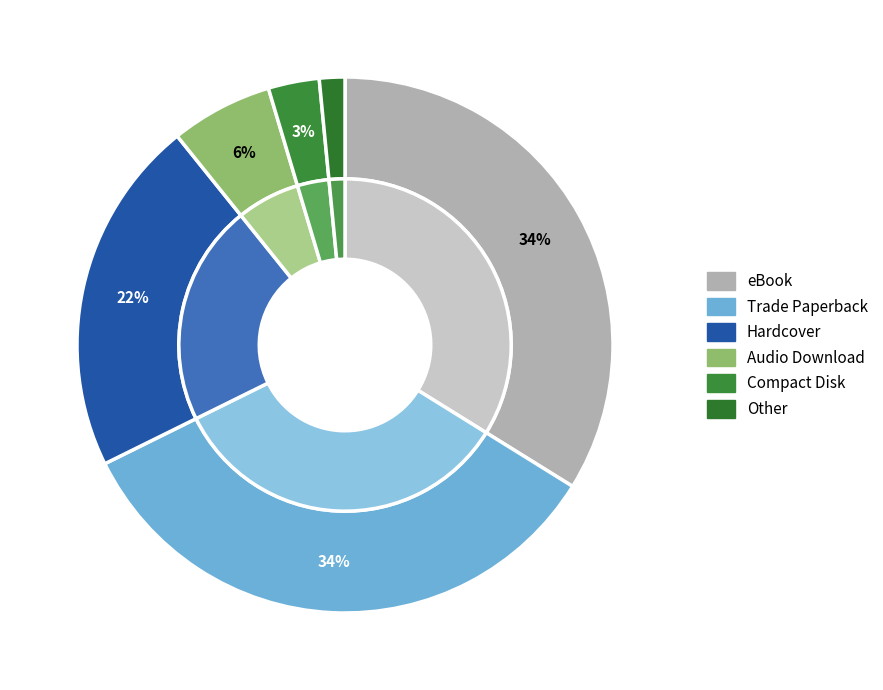

Is the sum of Audio Download and eBook greater than half?

No